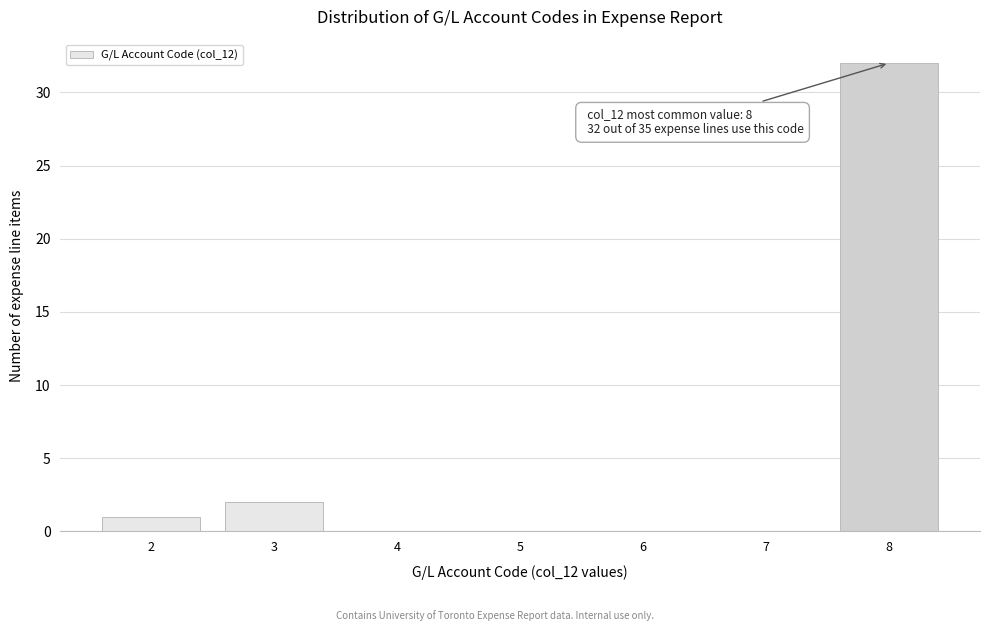

Over which range of the x-axis is the bar tallest?

7.5 to 8.5